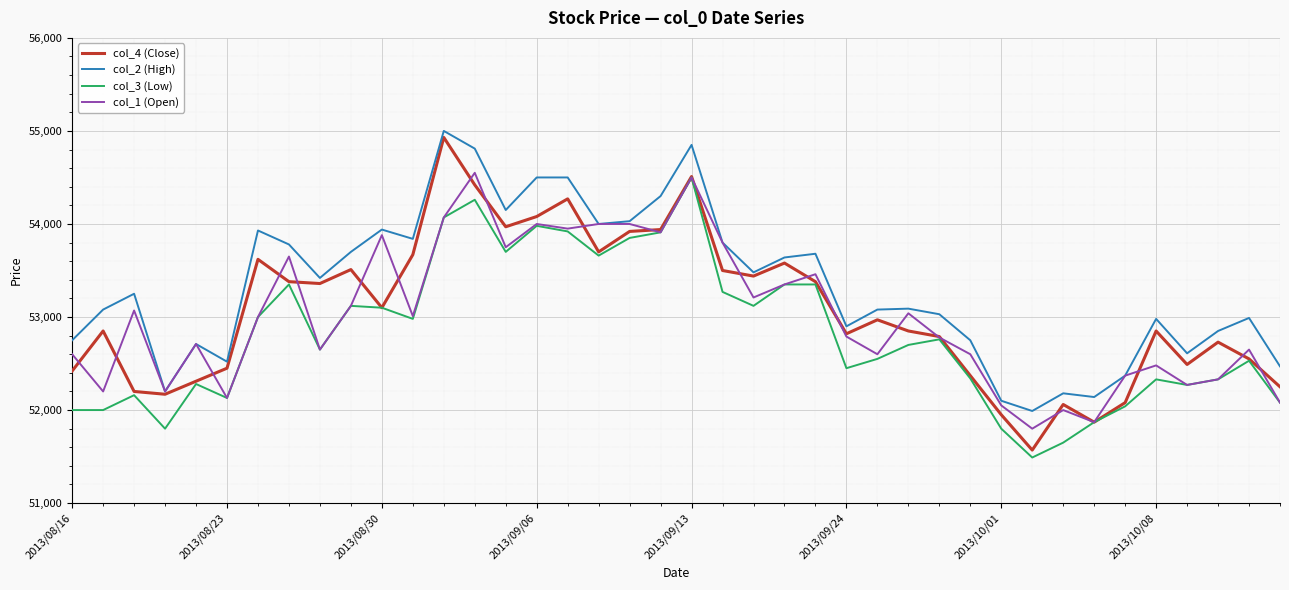

What is the maximum value for col_3 (Low)?

54500